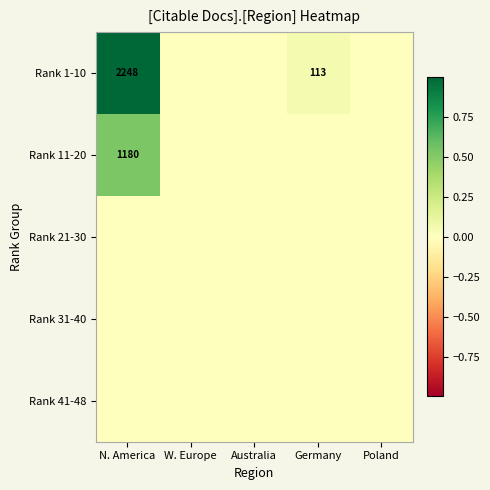

List the labels in order of Rank 31-40 value, largest first.

N. America, W. Europe, Australia, Germany, Poland